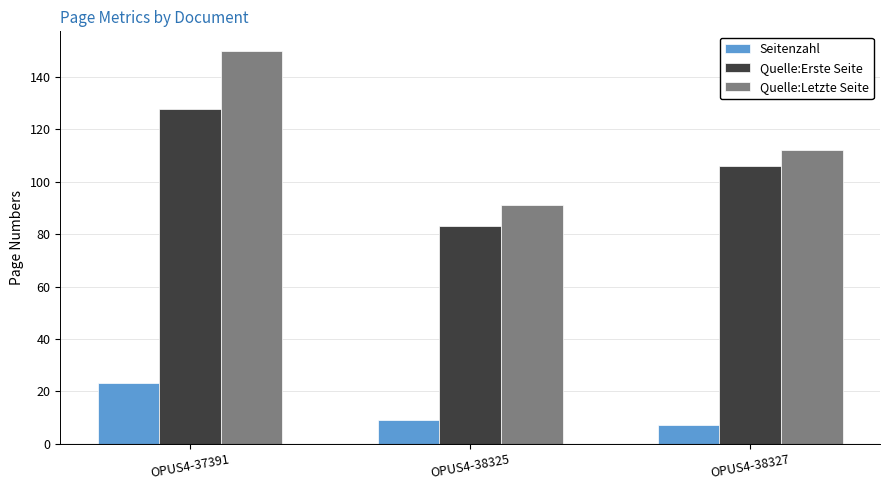

What is the difference between the maximum and minimum values in the Seitenzahl series?

16